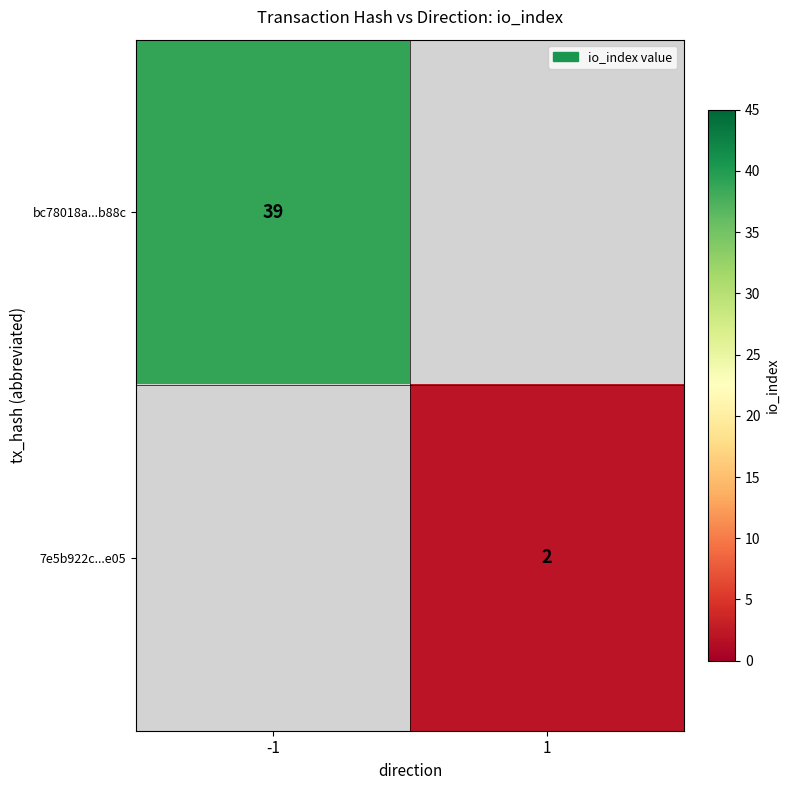

At which category does the chart reach its minimum across all series?

1